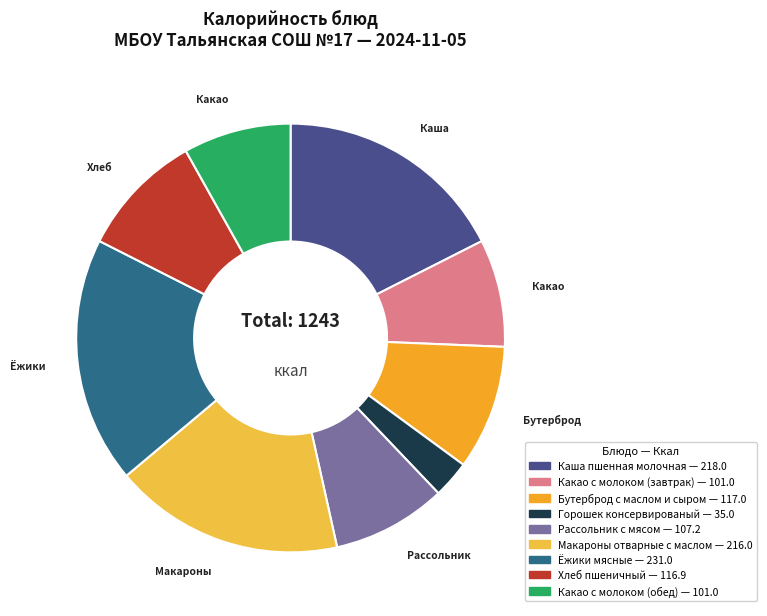

Combined, do Рассольник с мясом and Какао с молоком (обед) account for over 50%?

No